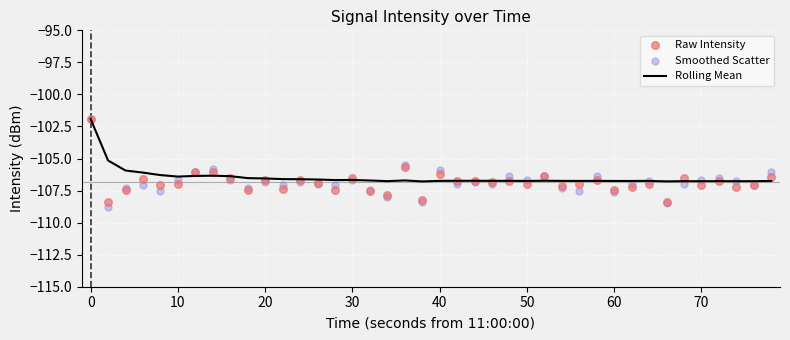

Which series has the largest total across all categories?

Rolling Mean